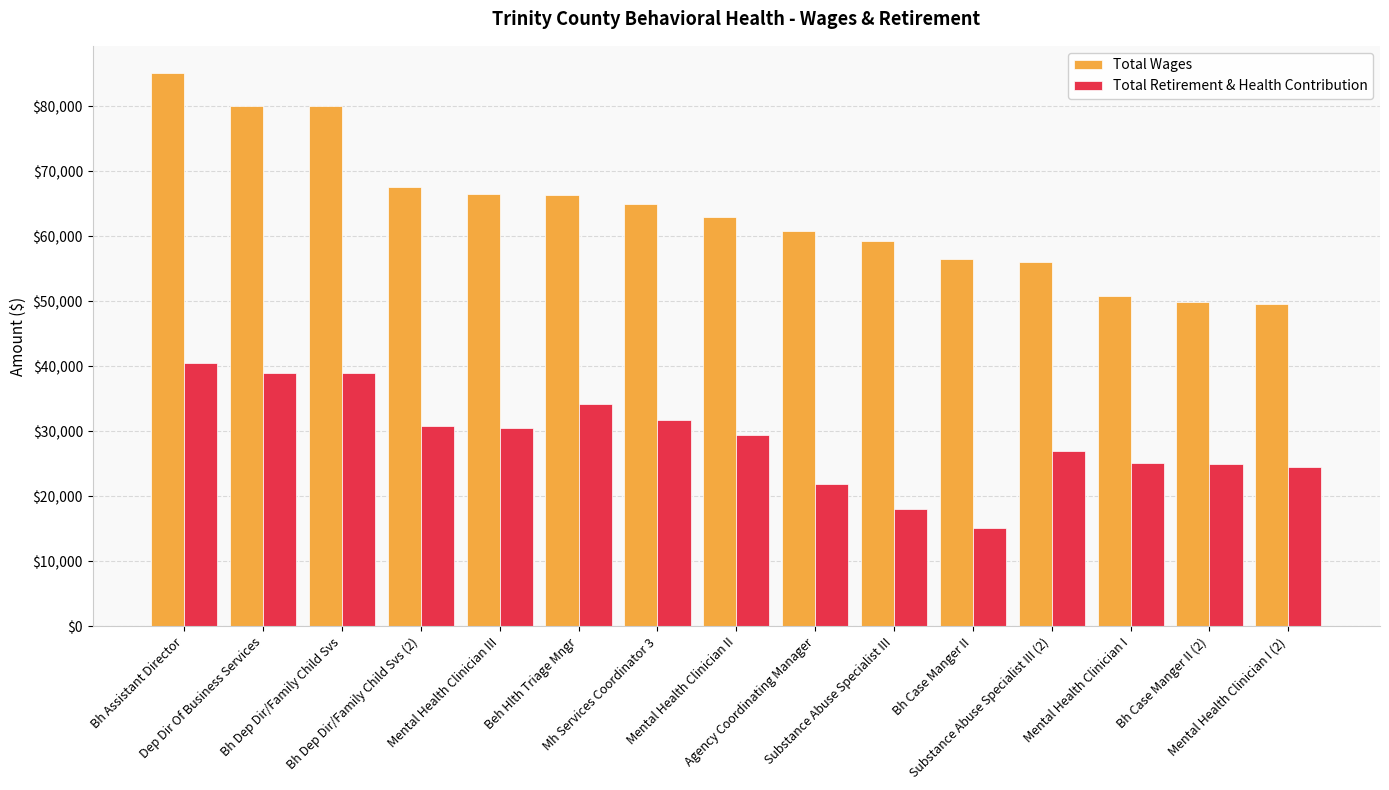

What is the sum of all Total Retirement & Health Contribution values?

431890